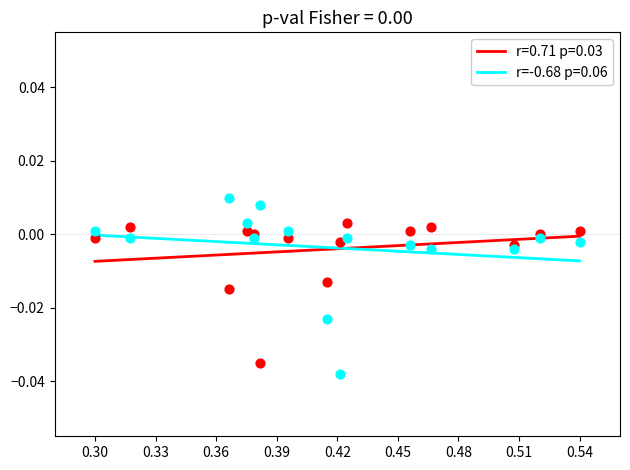

What are all the series names shown in the legend?

r=0.71 p=0.03, r=-0.68 p=0.06